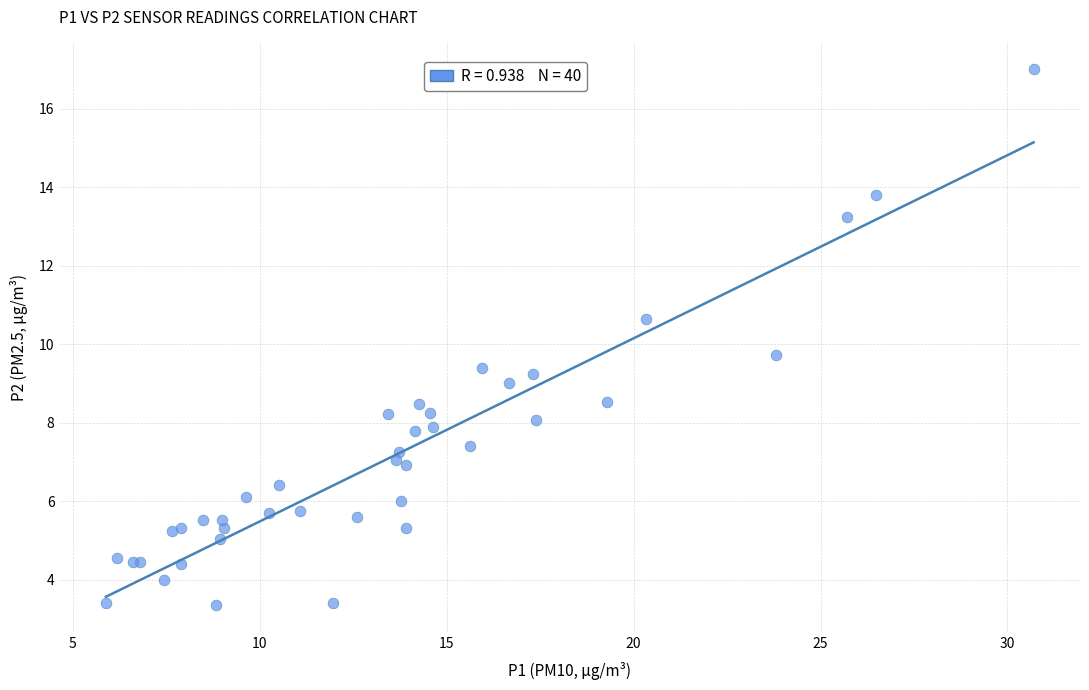

What Y value in the scatter plot is closest to 10?

9.7